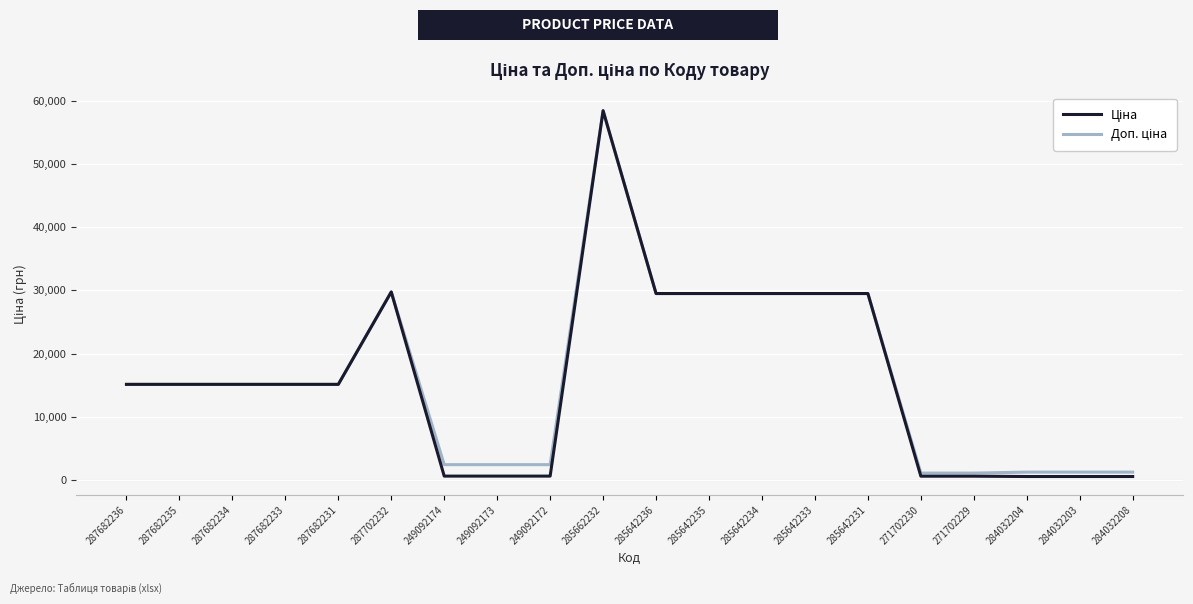

Which category has the highest value across all series?

285662232